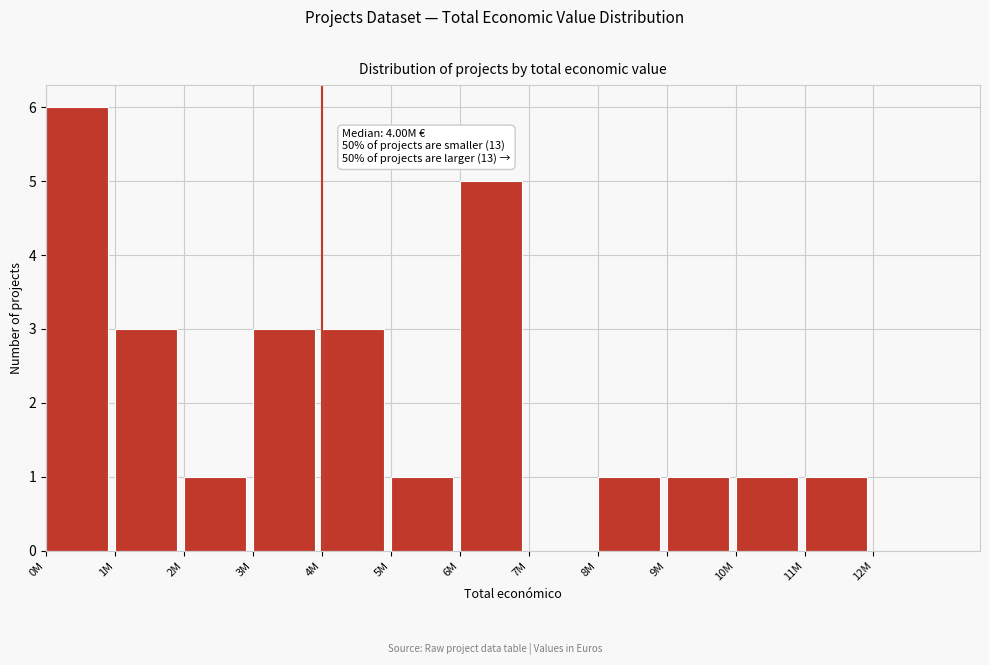

Reading left to right, transcribe all the data shown in this chart.

0M=6	1M=3	2M=1	3M=3	4M=3	5M=1	6M=5	7M=0	8M=1	9M=1	10M=1	11M=1	12M=0